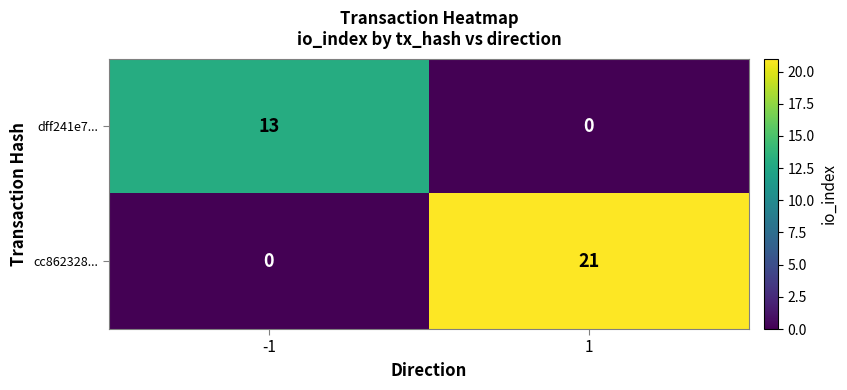

Read the cc862328... value at 1, to the nearest 10.

20